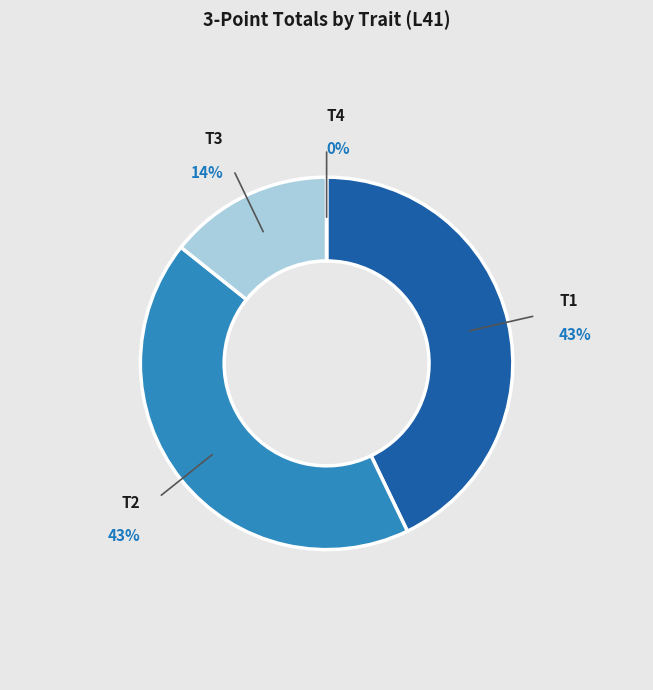

Rank the categories by value from highest to lowest.

T1, T2, T3, T4